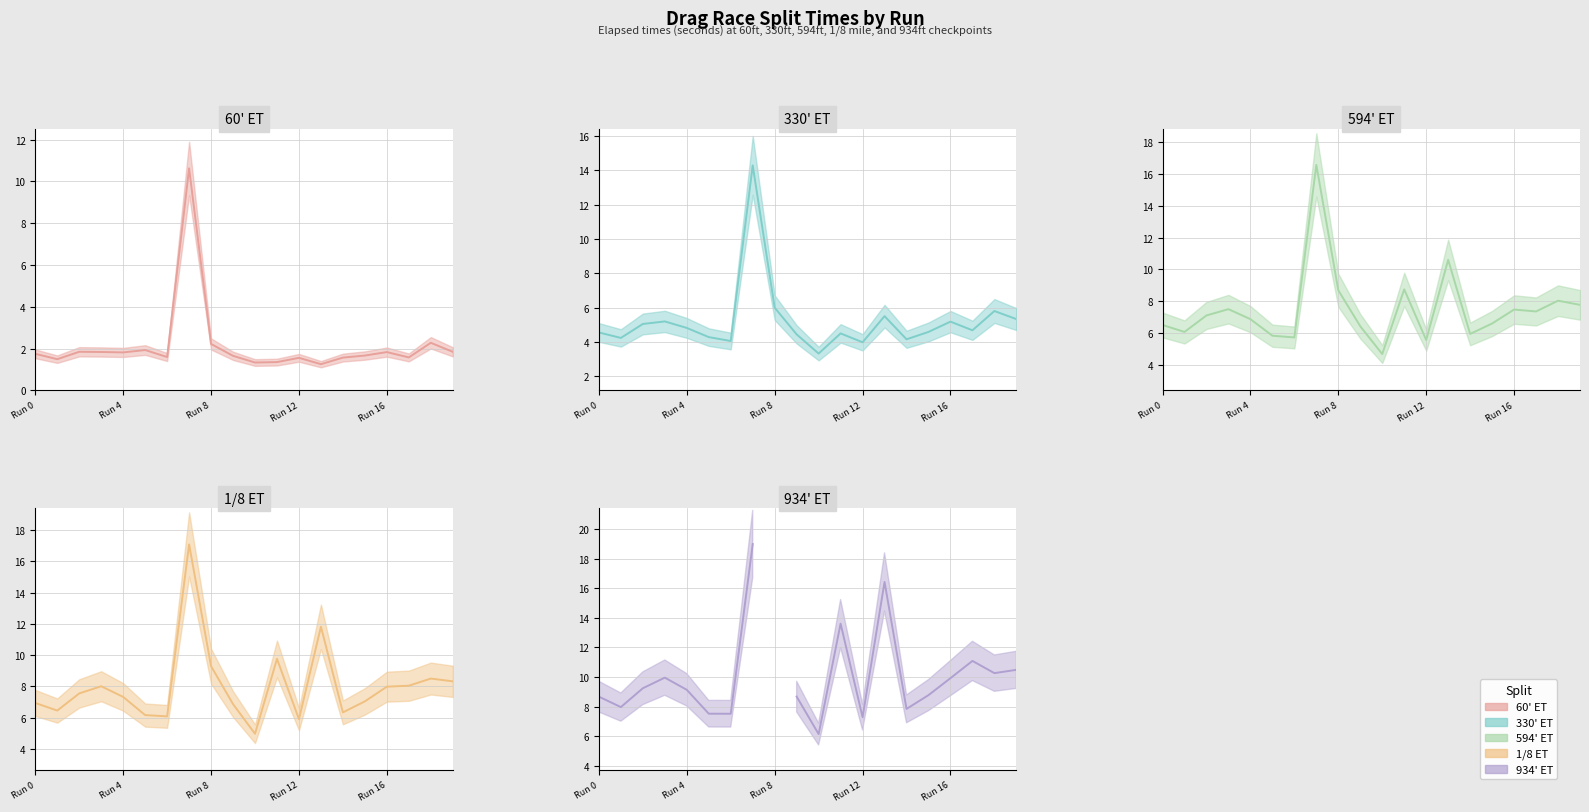

At which category is the sum across all series the highest?

7